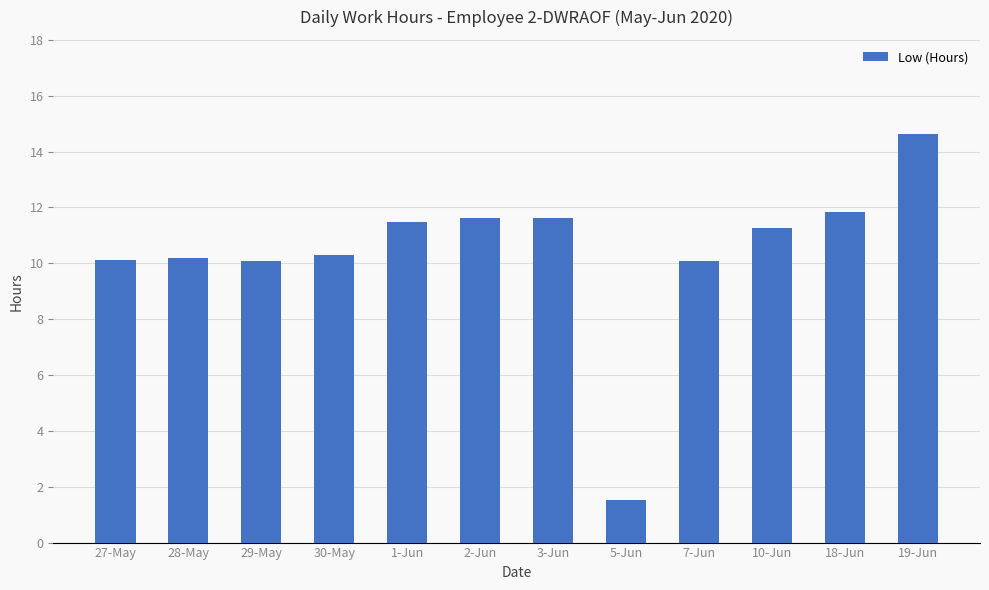

What is the minimum value shown in the chart?

1.5